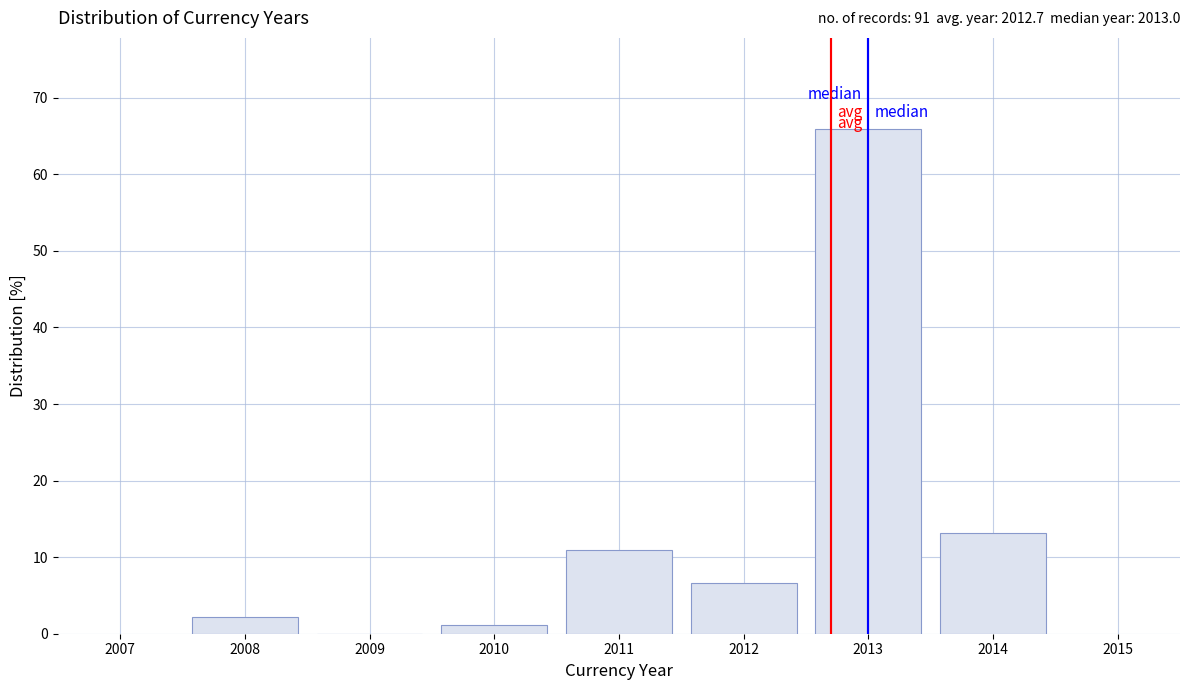

Over which range of the x-axis is the bar tallest?

2012.5 to 2013.5